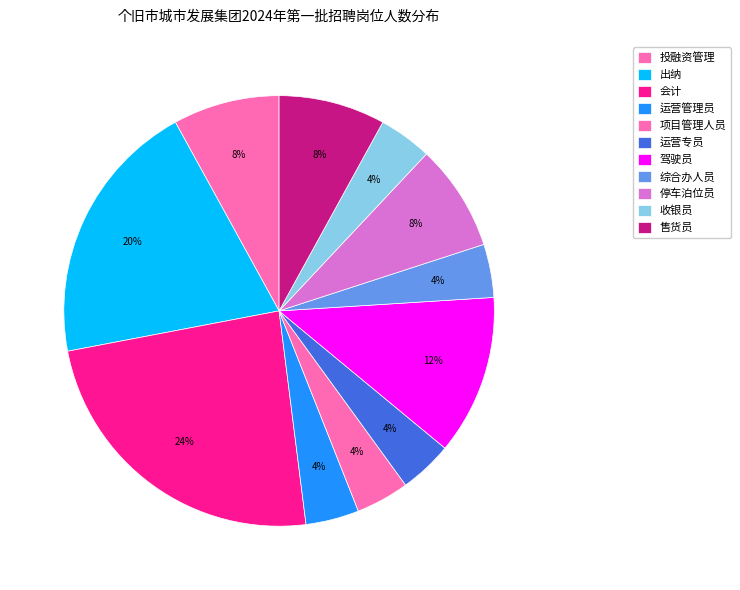

To the nearest percent, what portion does 运营管理员 represent?

4%